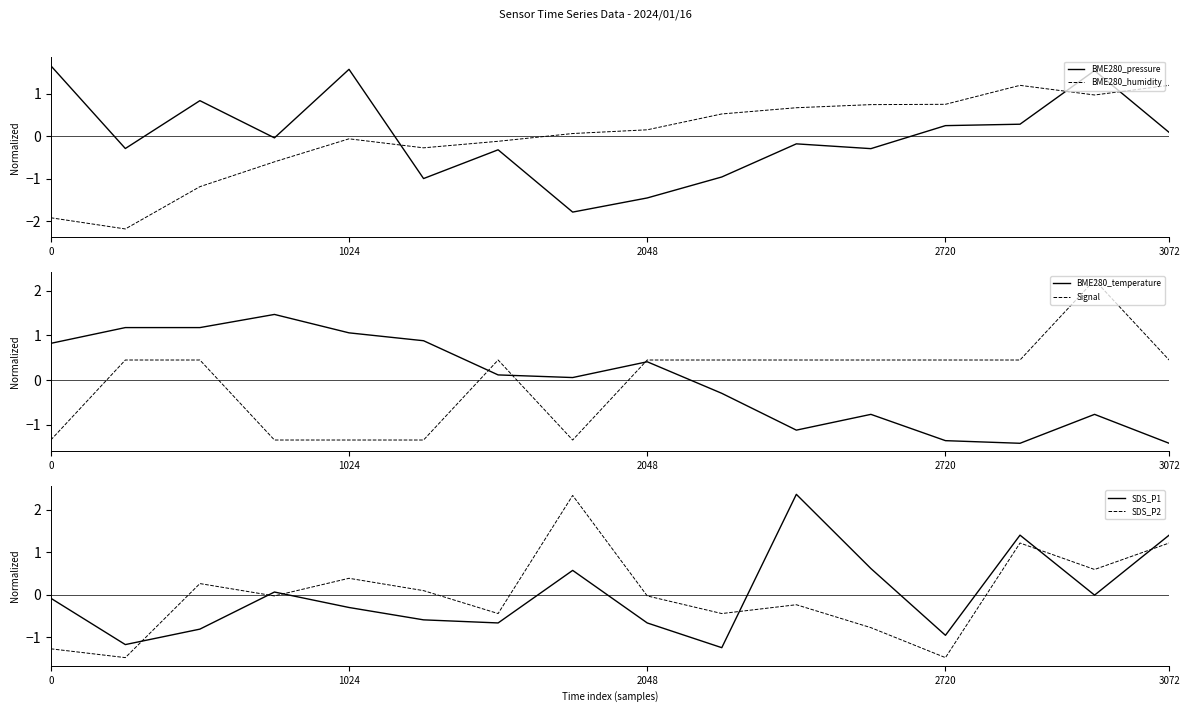

Is this an area chart (filled region under the line)?

No